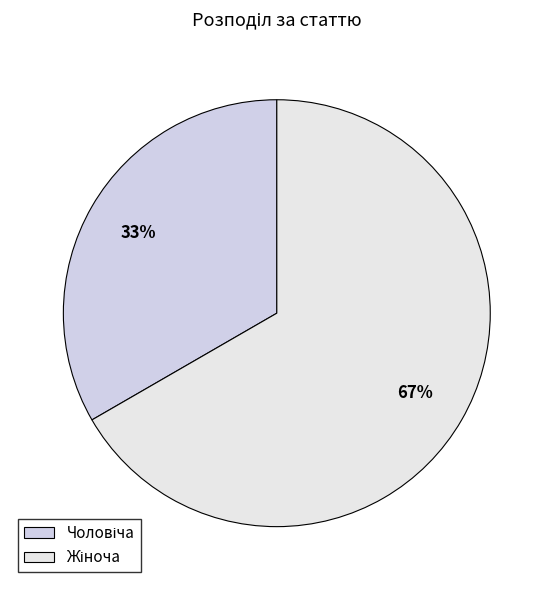

Count the number of slices in the pie.

2